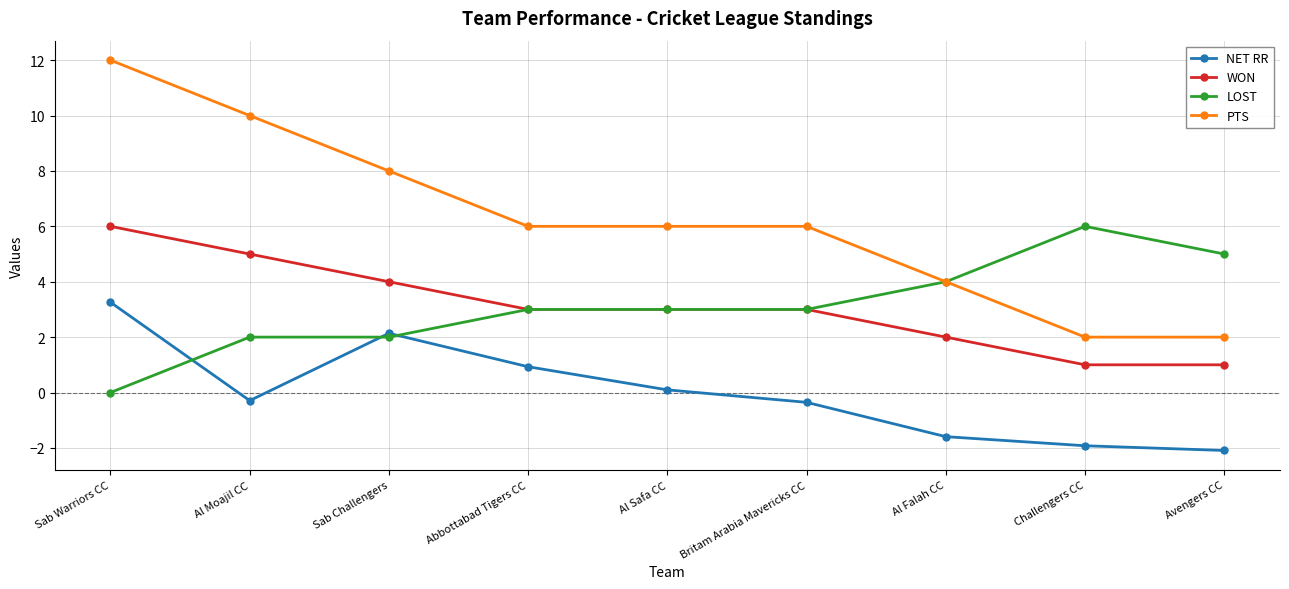

How many series are shown in this chart?

4